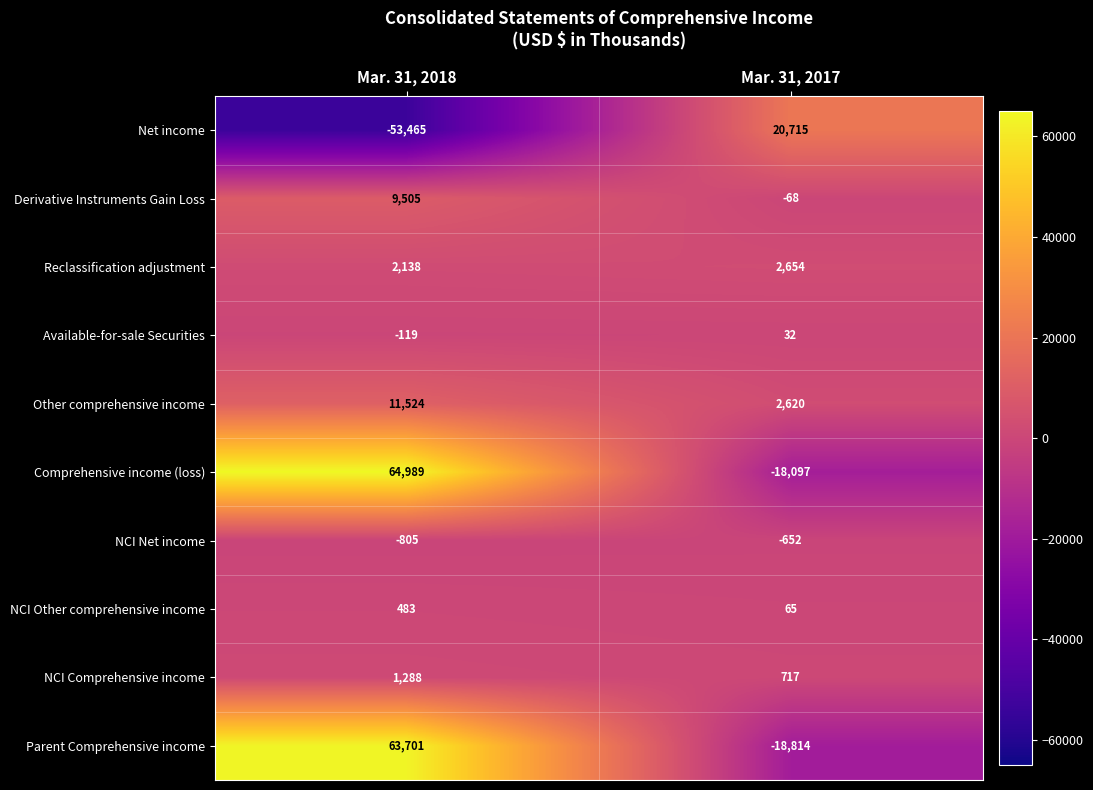

At which category does the chart reach its peak across all series?

Mar. 31, 2018